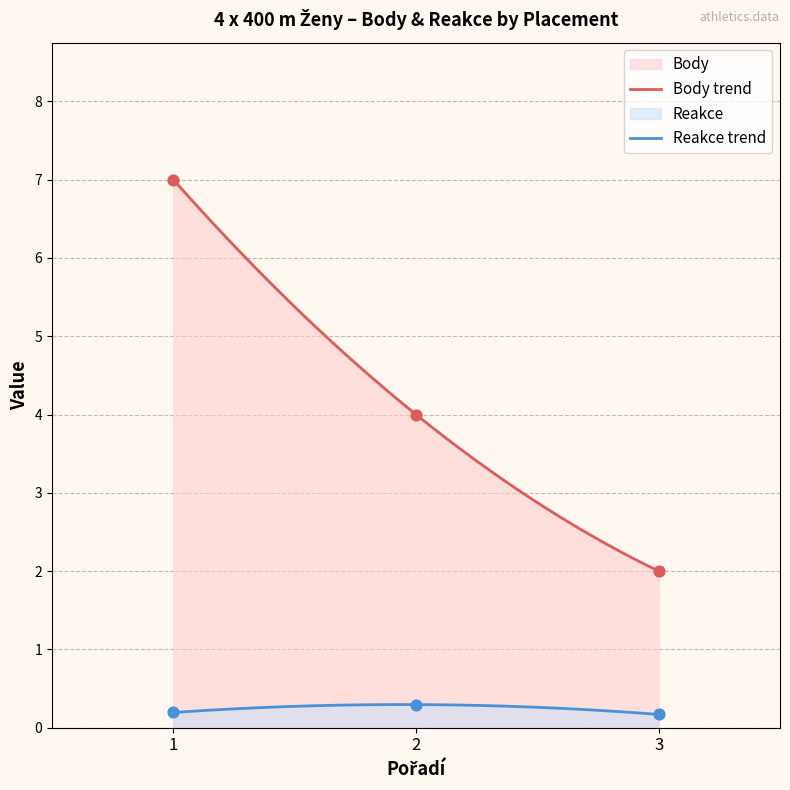

Which series reaches the minimum Y coordinate?

Reakce